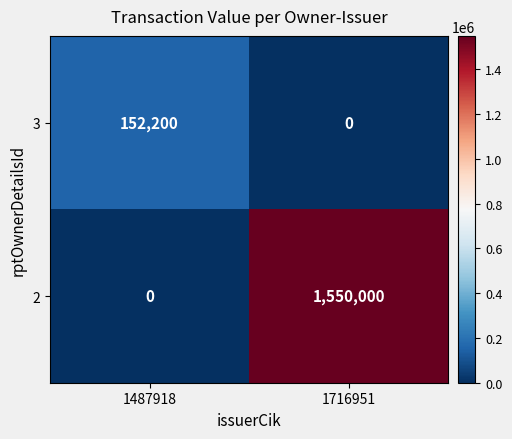

What is the difference between the maximum and minimum values in the 3 series?

152200